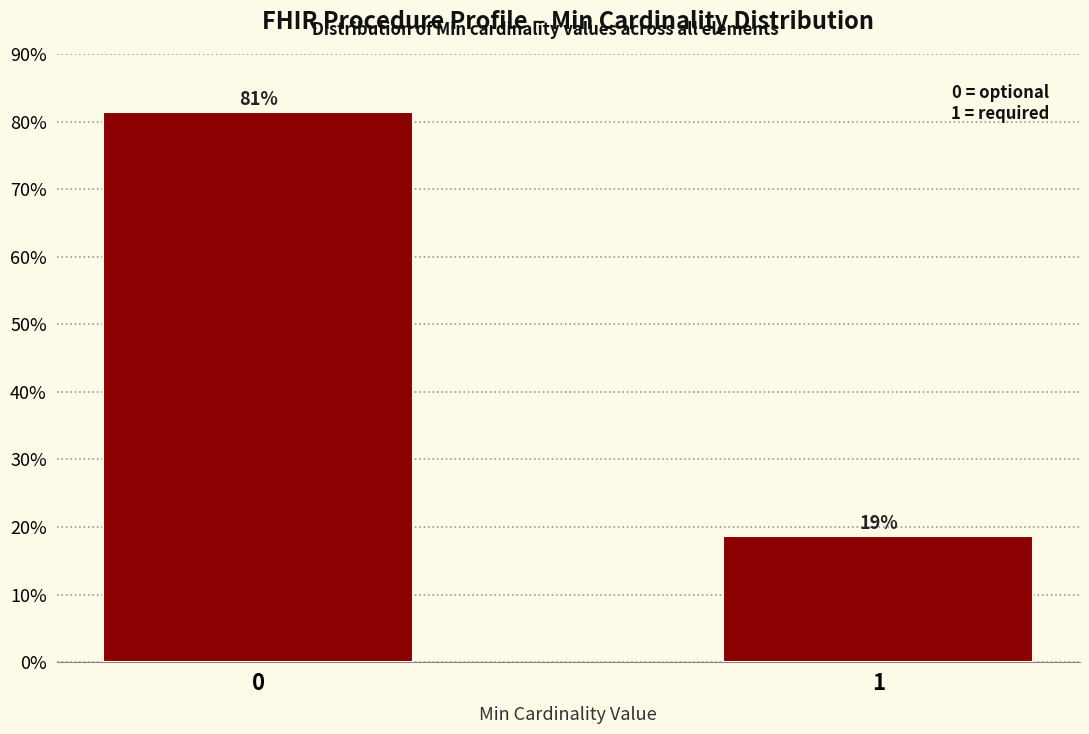

What is the approximate value at 0?

81.4